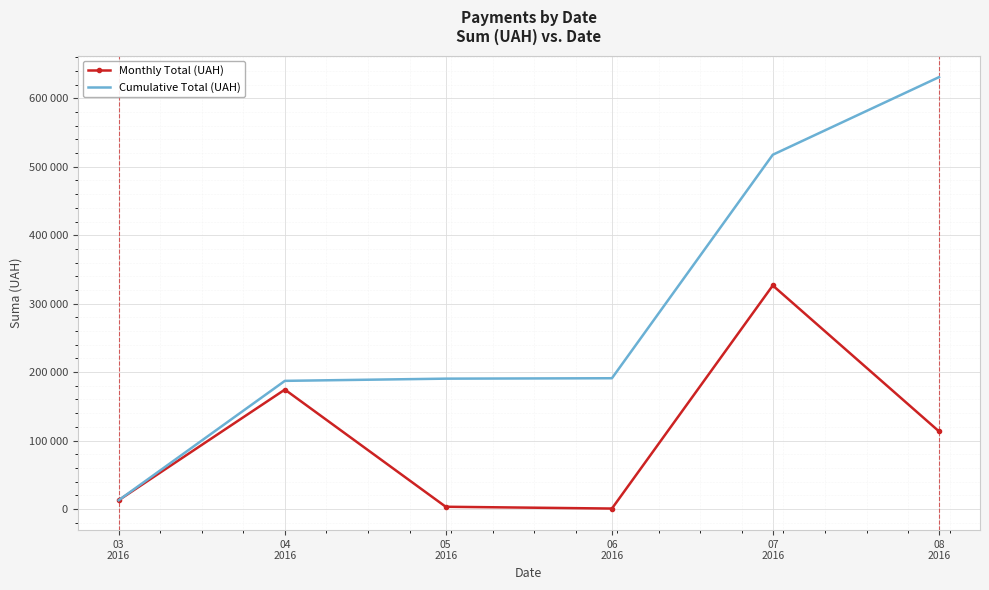

What are all the series names shown in the legend?

Monthly Total (UAH), Cumulative Total (UAH)